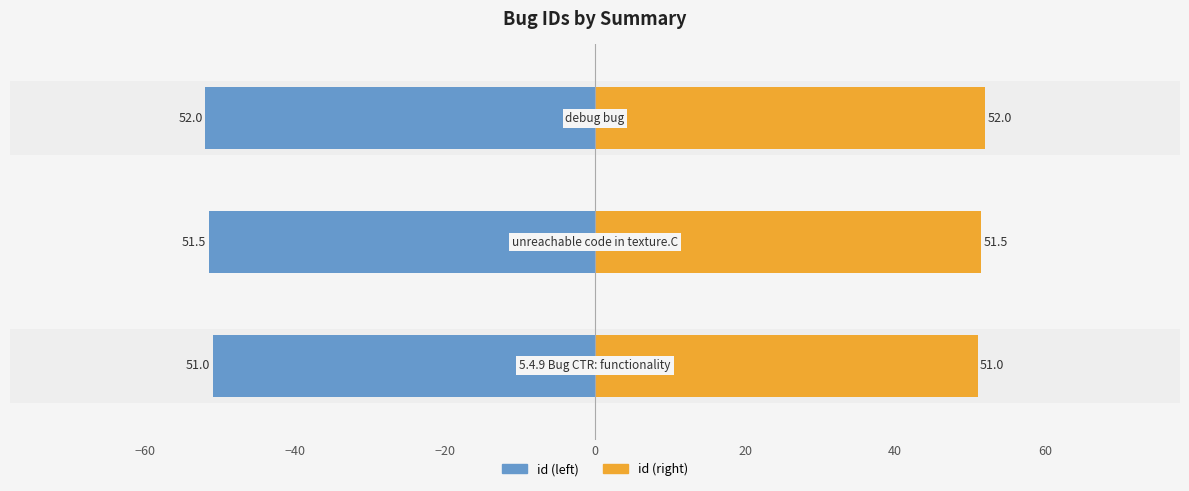

Reading left to right, what are all the values shown in this chart?

id (left): -51.0	-51.5	-52.0
id (right): 51.0	51.5	52.0